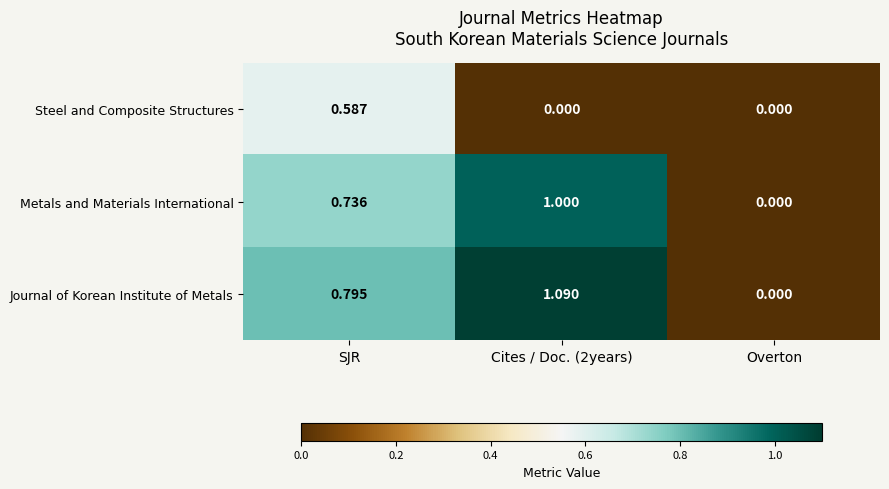

Is the value of Metals and Materials International at SJR greater than the value of Journal of Korean Institute of Metals at Cites / Doc. (2years)?

No